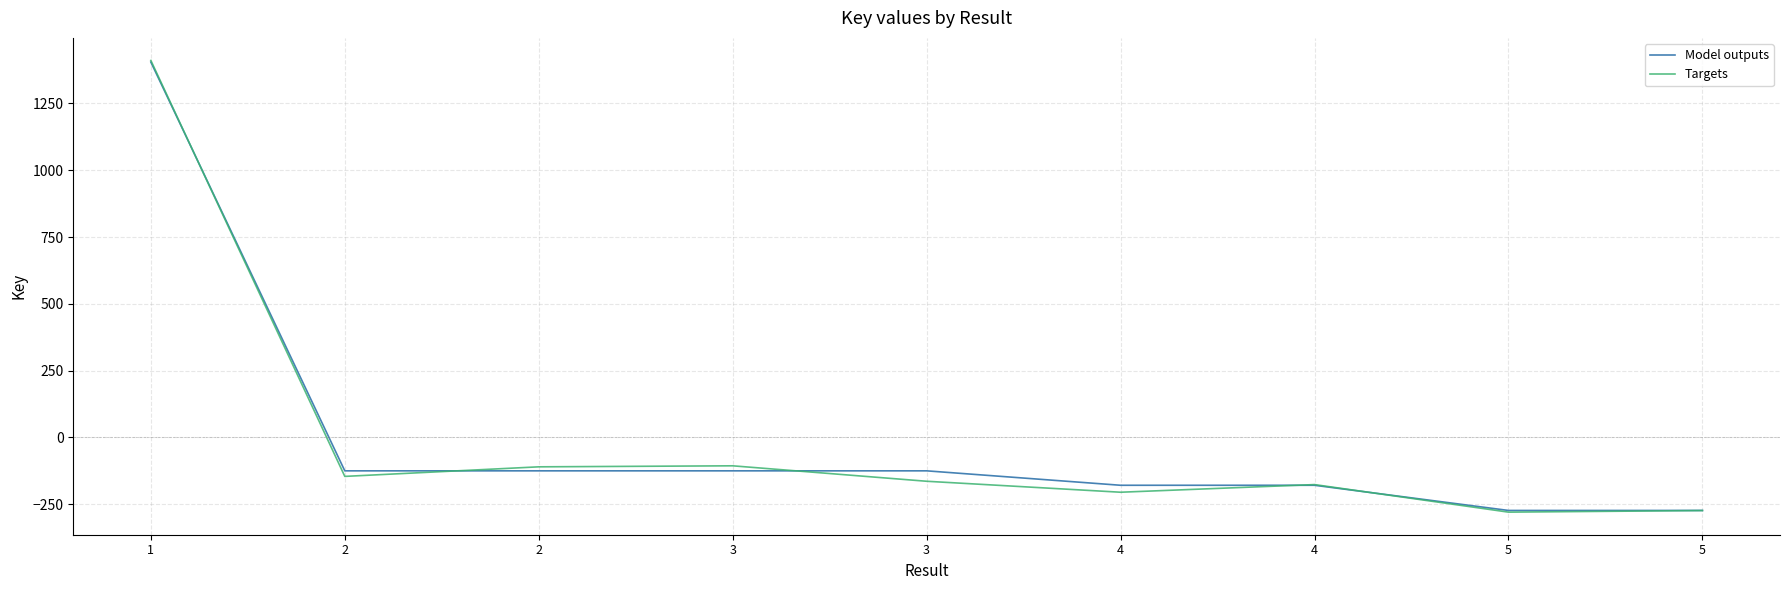

Rank the series by their maximum value, from highest to lowest.

Targets, Model outputs